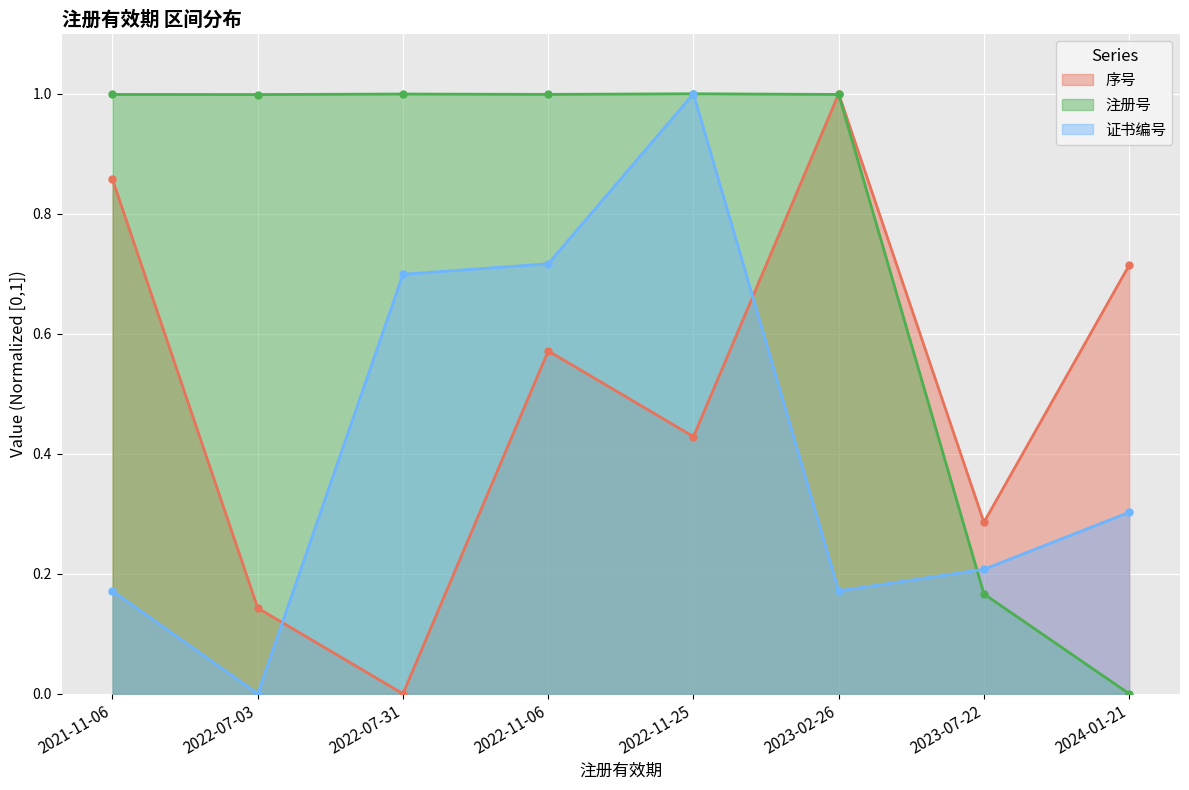

Reading left to right, what are all the values shown in this chart?

序号: 0.9	0.1	0.0	0.6	0.4	1.0	0.3	0.7
注册号: 1.0	1.0	1.0	1.0	1.0	1.0	0.2	0.0
证书编号: 0.2	0.0	0.7	0.7	1.0	0.2	0.2	0.3